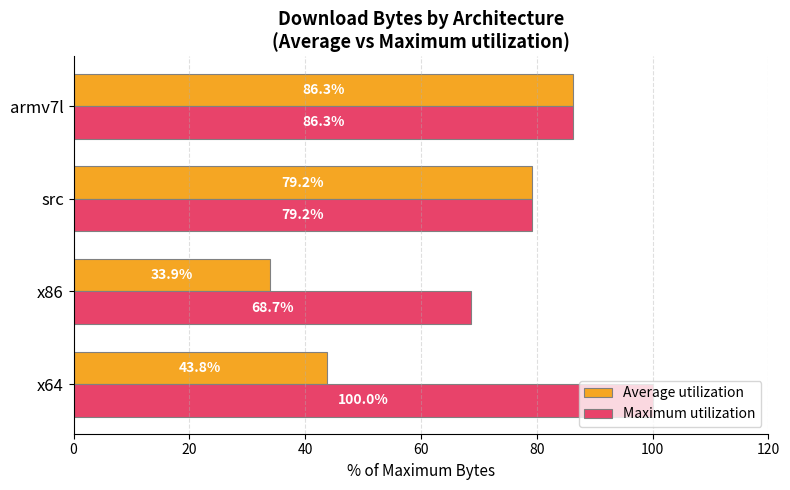

What is the sum of all Average utilization values?

243.2